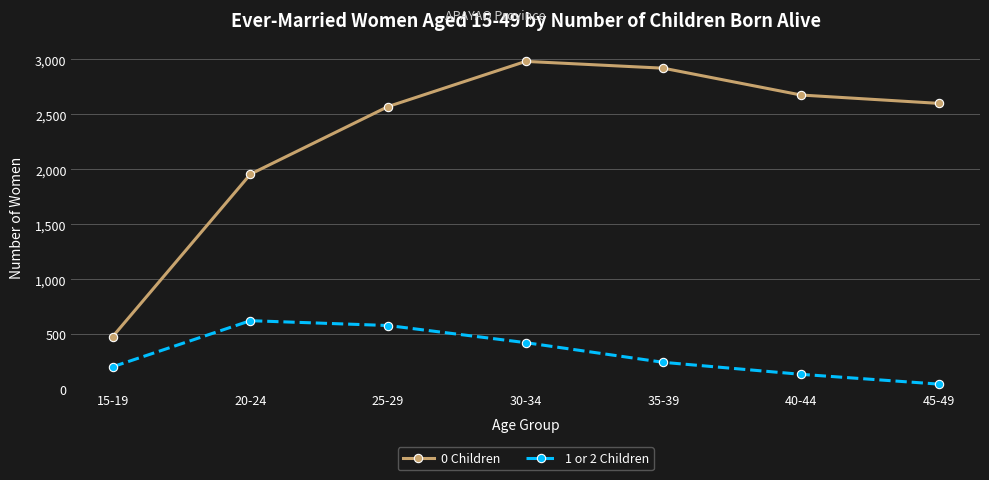

True or false: 1 or 2 Children has more than 1 points higher than both neighbors.

False